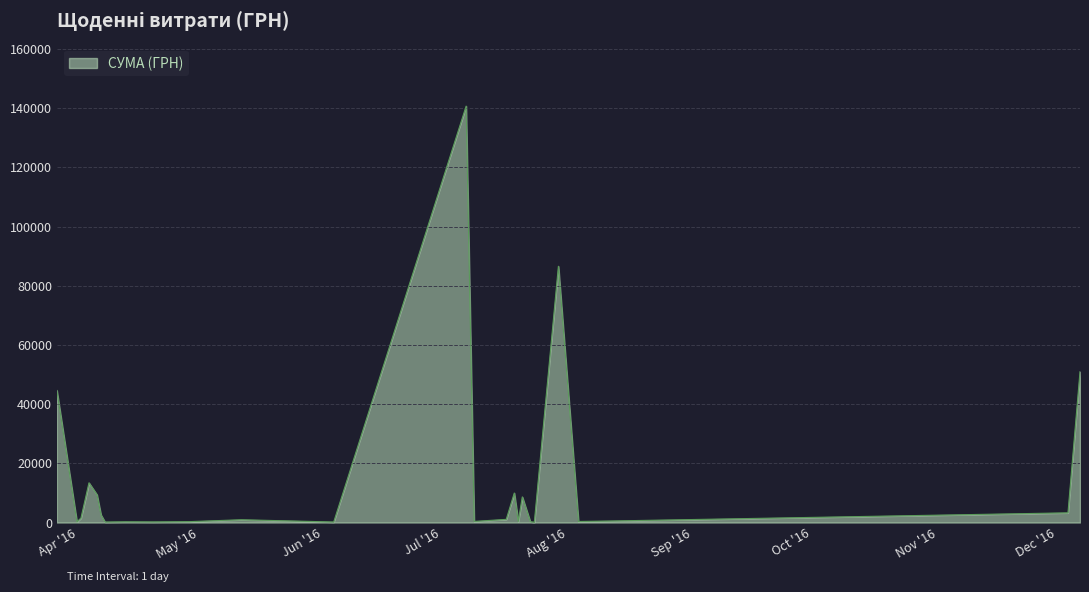

What is the greatest value displayed?

140706.2